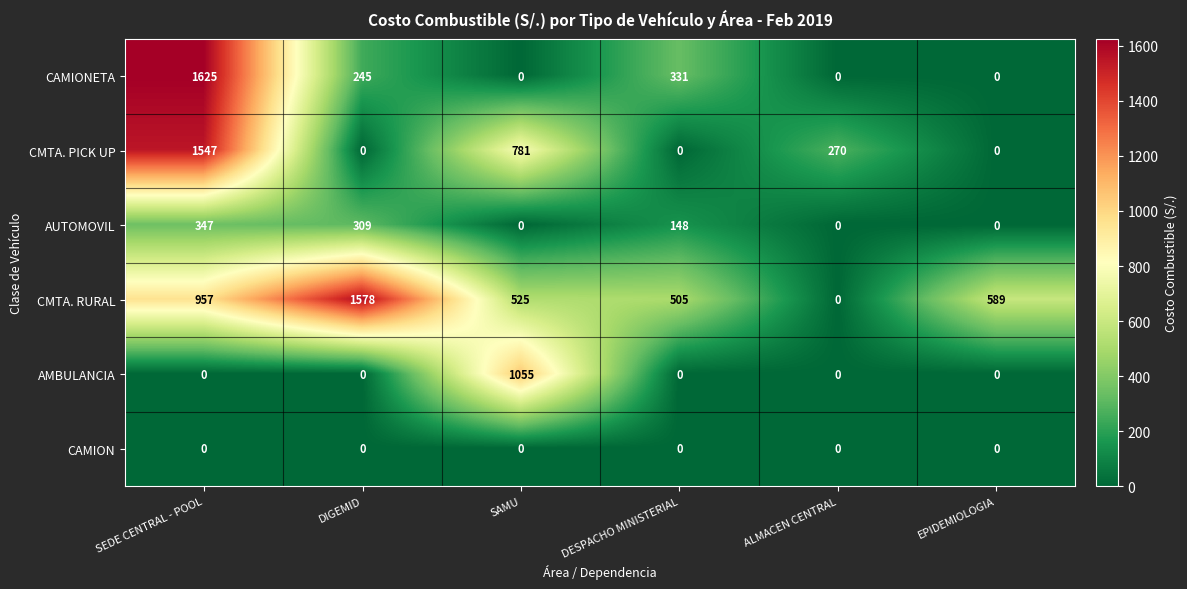

List the series in order of their peak value, highest first.

CAMIONETA, CMTA. RURAL, CMTA. PICK UP, AMBULANCIA, AUTOMOVIL, CAMION